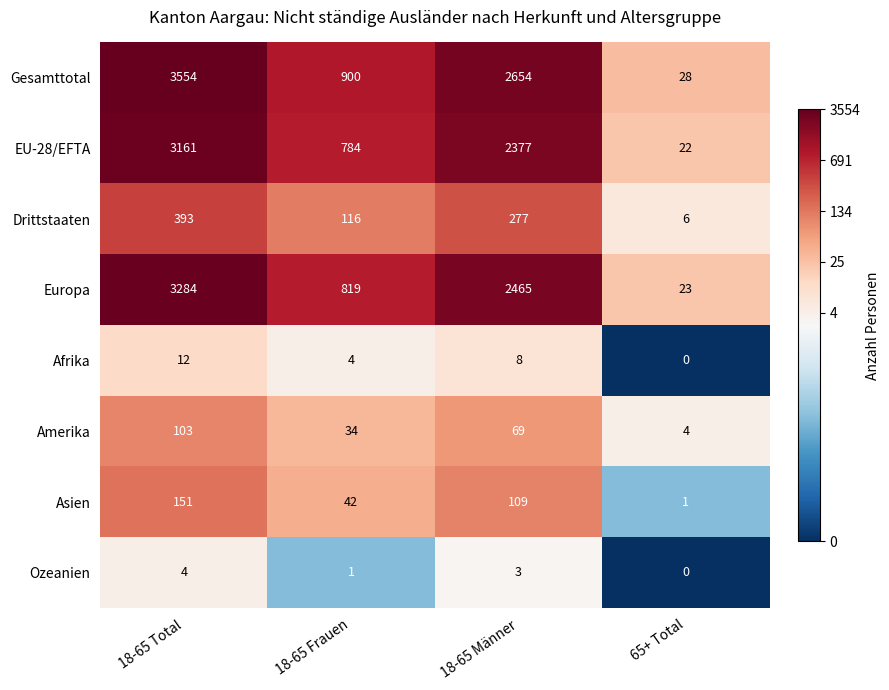

Which series has the largest total across all categories?

Gesamttotal